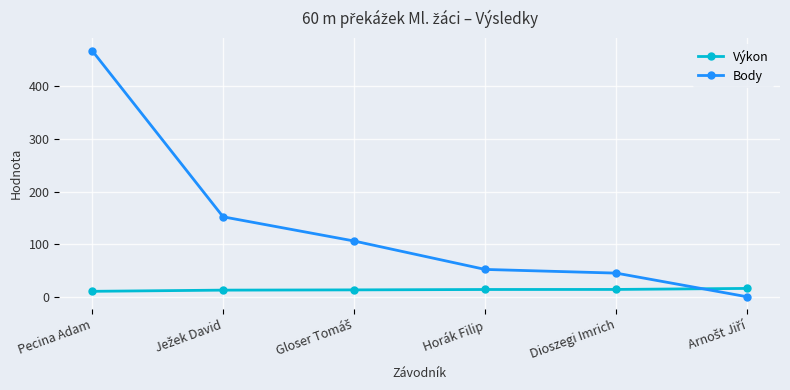

True or false: Body has more than 0 points higher than both neighbors.

False